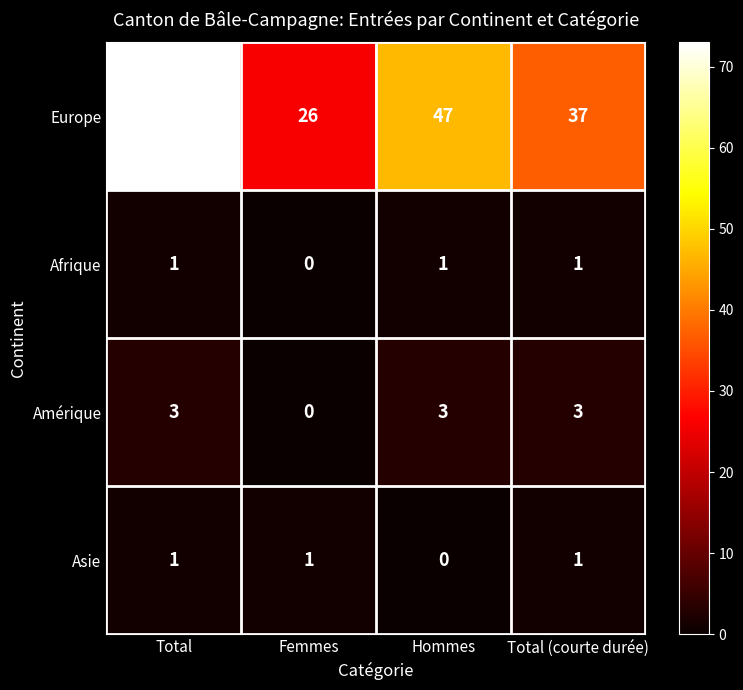

List the labels in order of Europe value, largest first.

Total, Hommes, Total (courte durée), Femmes